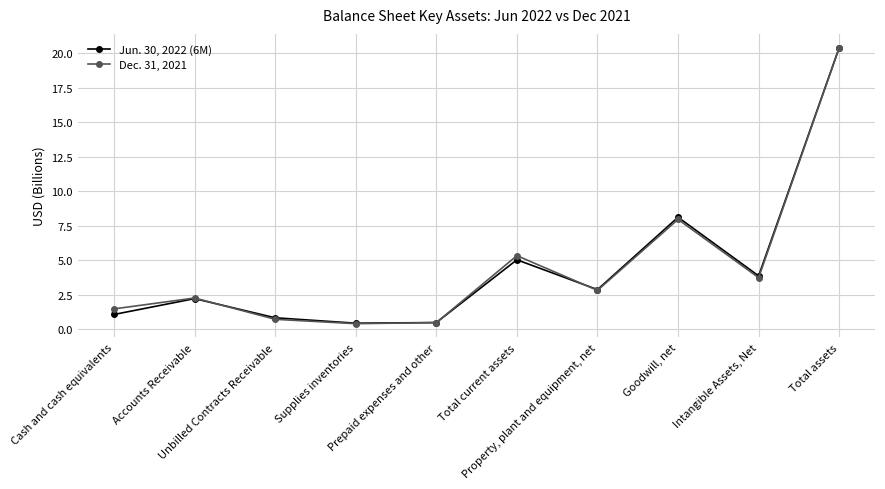

Does the chart have visible grid lines?

Yes